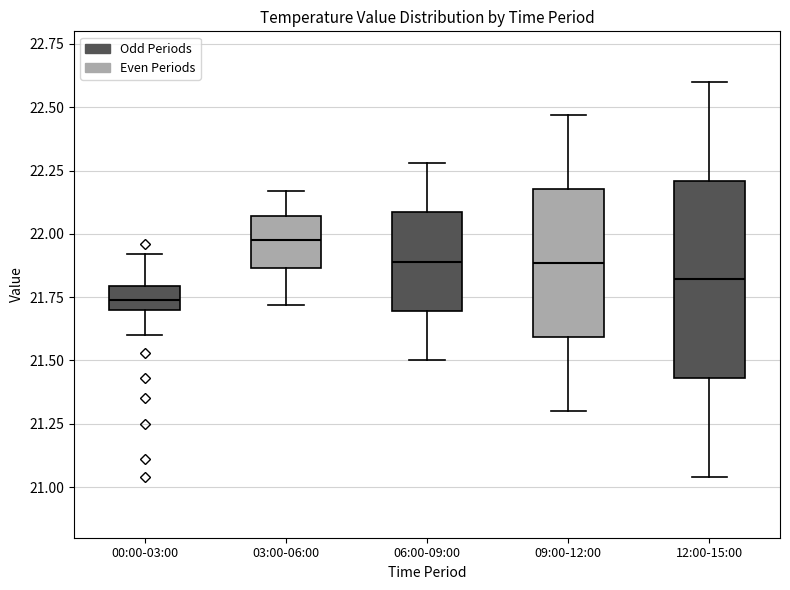

Reading left to right, read every box against the y-axis: the position of its median line, the range the box covers, and the ends of its whiskers. The values are not printed on the chart, so give them approximately, as read against the axis.

00:00-03:00: median 21.75, box 21.70 to 21.80, whiskers 21.60 to 21.90
03:00-06:00: median 22.00, box 21.85 to 22.05, whiskers 21.70 to 22.15
06:00-09:00: median 21.90, box 21.70 to 22.10, whiskers 21.50 to 22.30
09:00-12:00: median 21.90, box 21.60 to 22.20, whiskers 21.30 to 22.45
12:00-15:00: median 21.80, box 21.45 to 22.20, whiskers 21.05 to 22.60